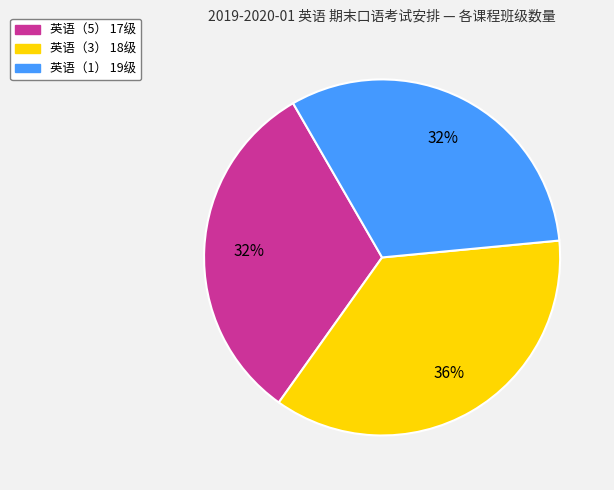

What is the ratio of the value at 英语（5） 17级 to the value at 英语（1） 19级?

1.0